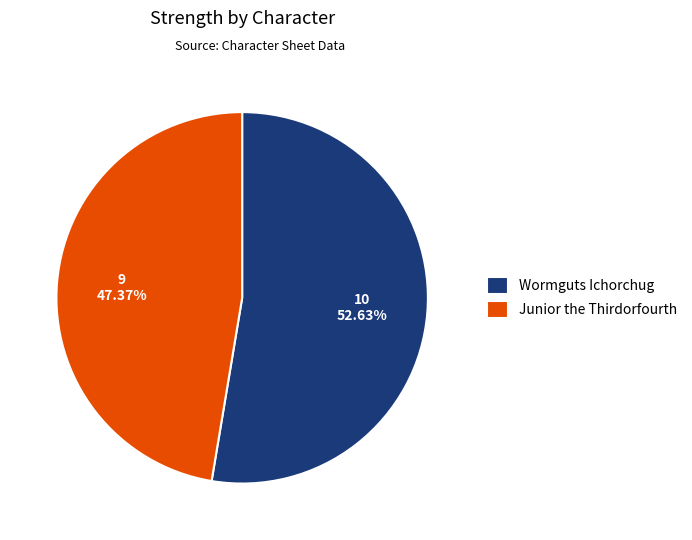

Which slice is the largest?

Wormguts Ichorchug